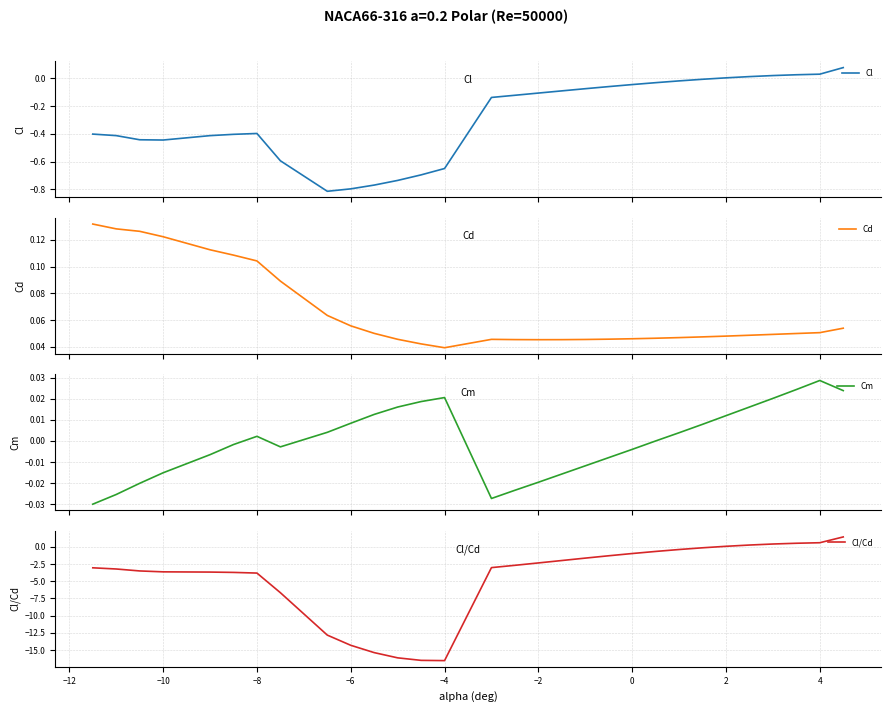

The Cl/Cd series shows -14.3 at −6. True or false?

True